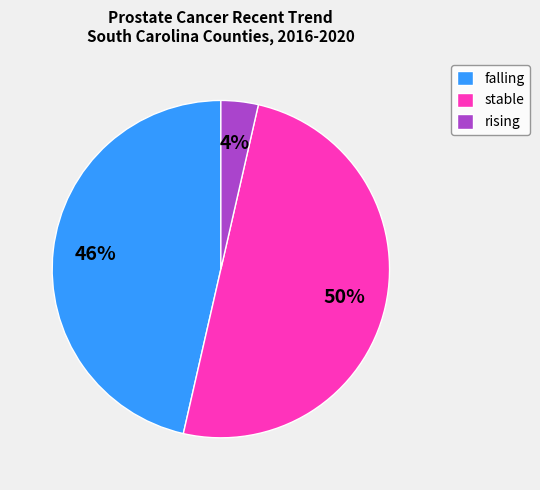

Which category has the smallest portion of the pie?

rising